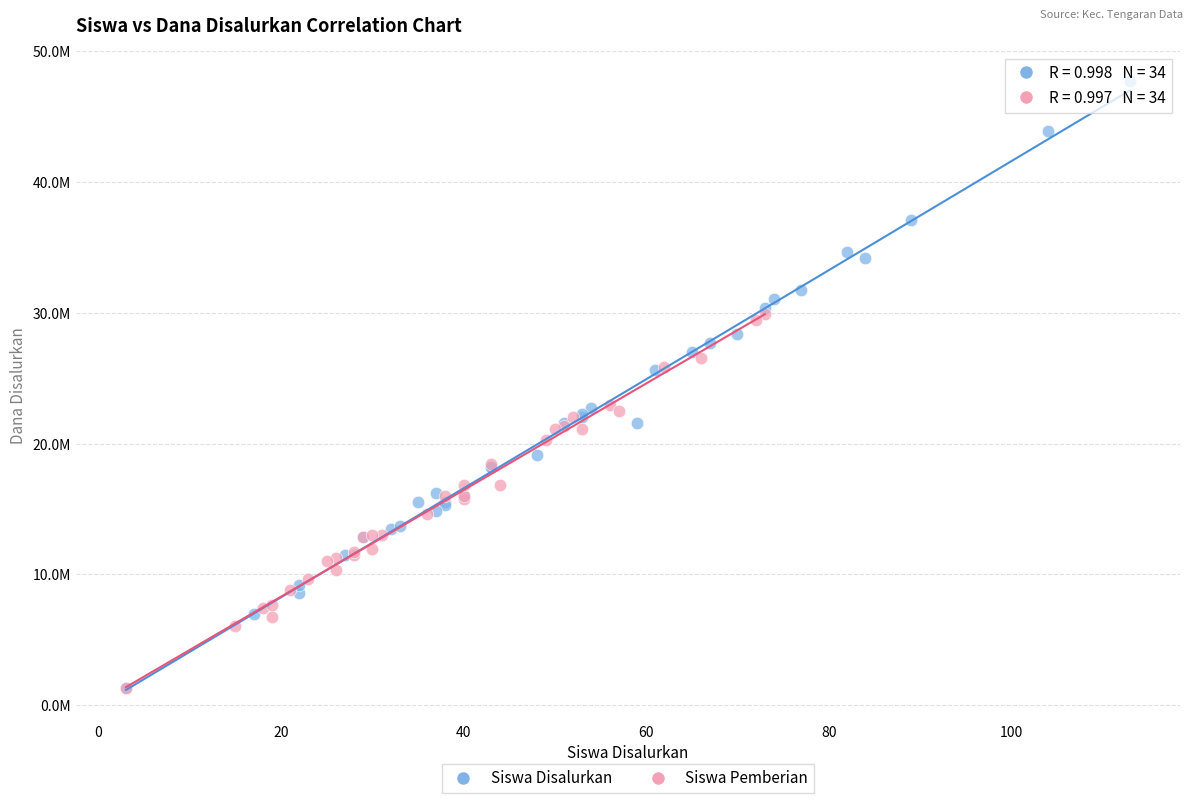

Which series reaches the maximum Y coordinate?

Siswa Disalurkan